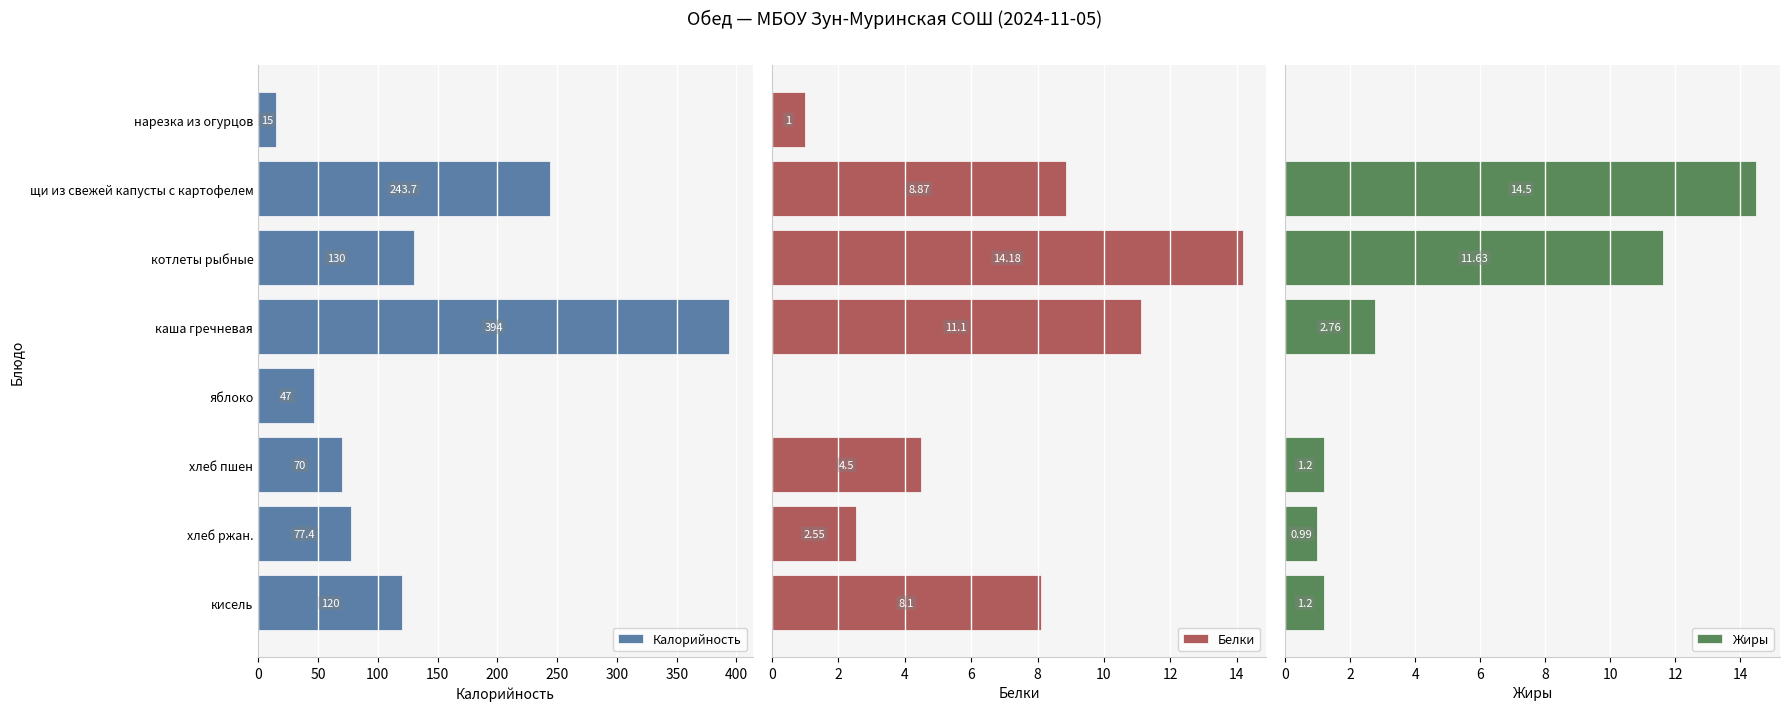

What is the approximate value of Калорийность at хлеб пшен?

70.0